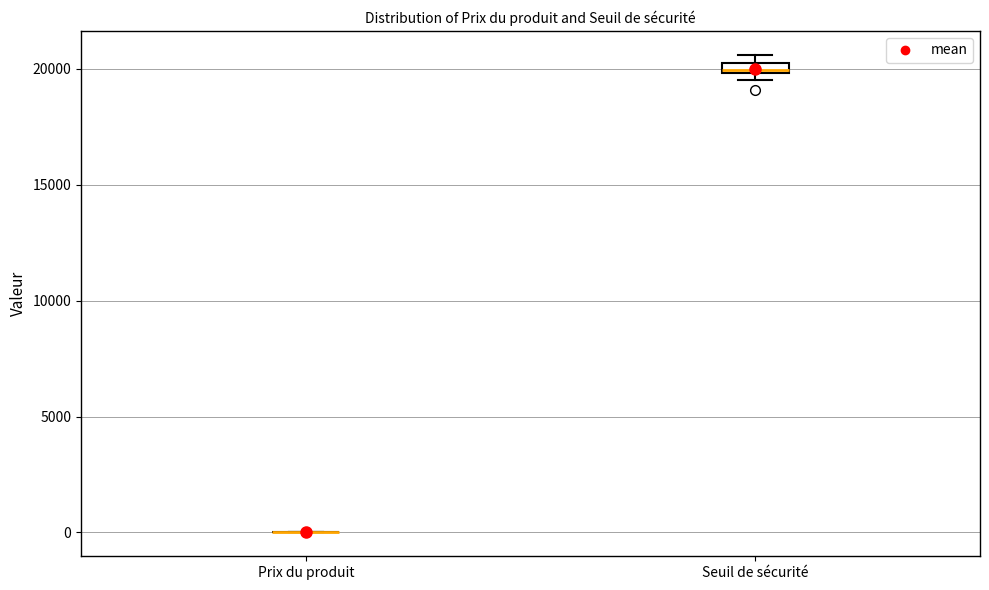

Where is the lower edge of the box for Seuil de sécurité on the y-axis? The values are not printed on the chart, so give them approximately, as read against the axis.

20000